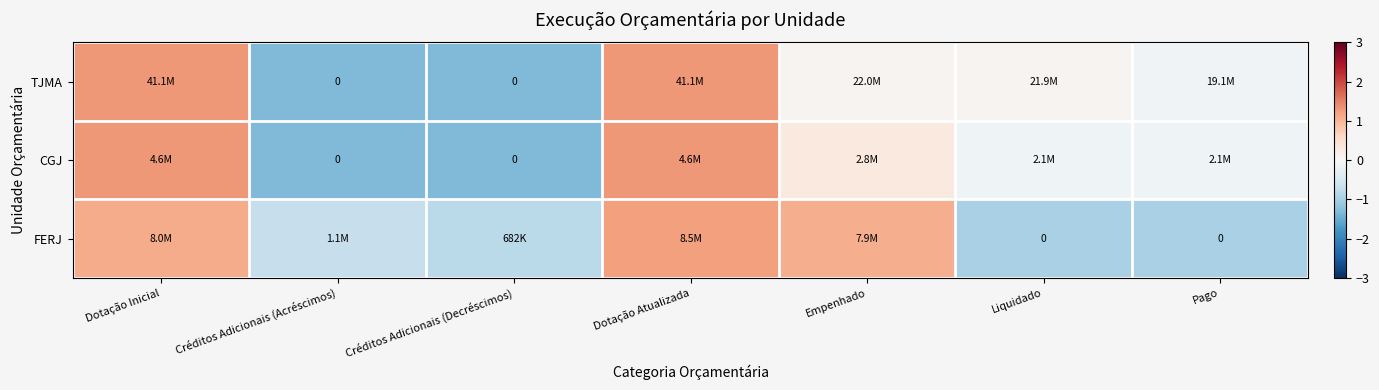

At which label does TJMA reach its minimum?

Créditos Adicionais (Acréscimos)